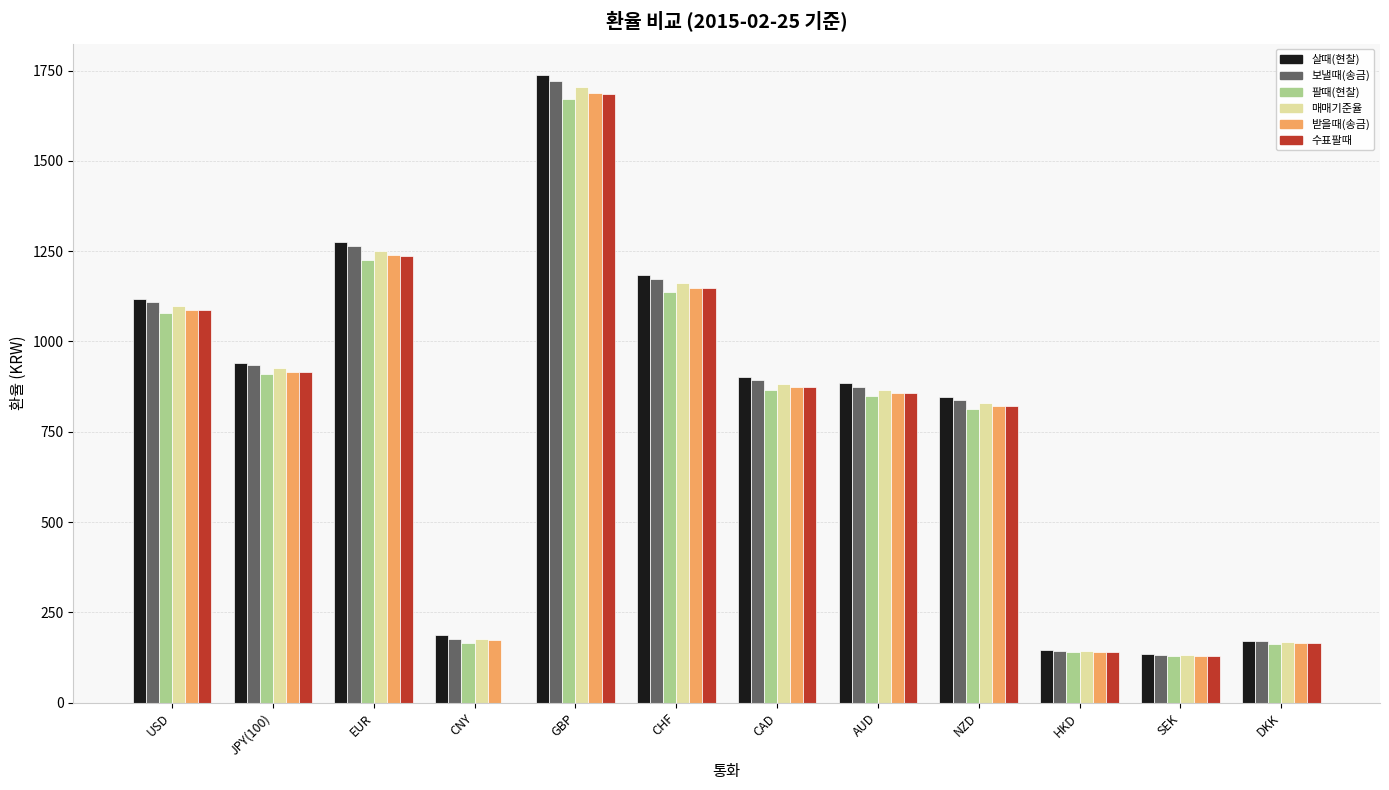

Count the number of categories in the chart.

12